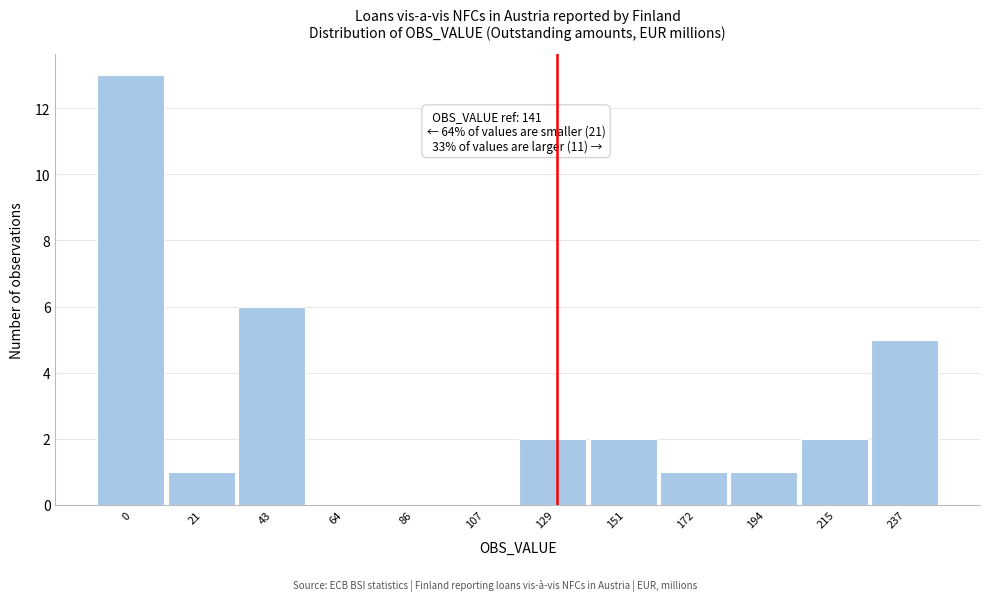

Reading right to left, transcribe all the data shown in this chart.

237=5	215=2	194=1	172=1	151=2	129=2	107=0	86=0	64=0	43=6	21=1	0=13